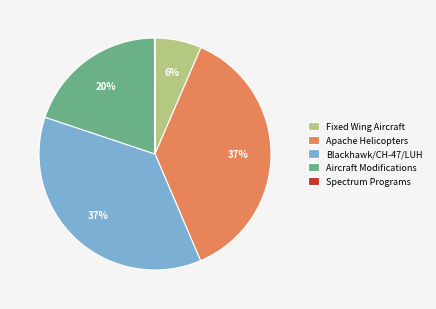

Is it true that Fixed Wing Aircraft is 16% of the pie?

False